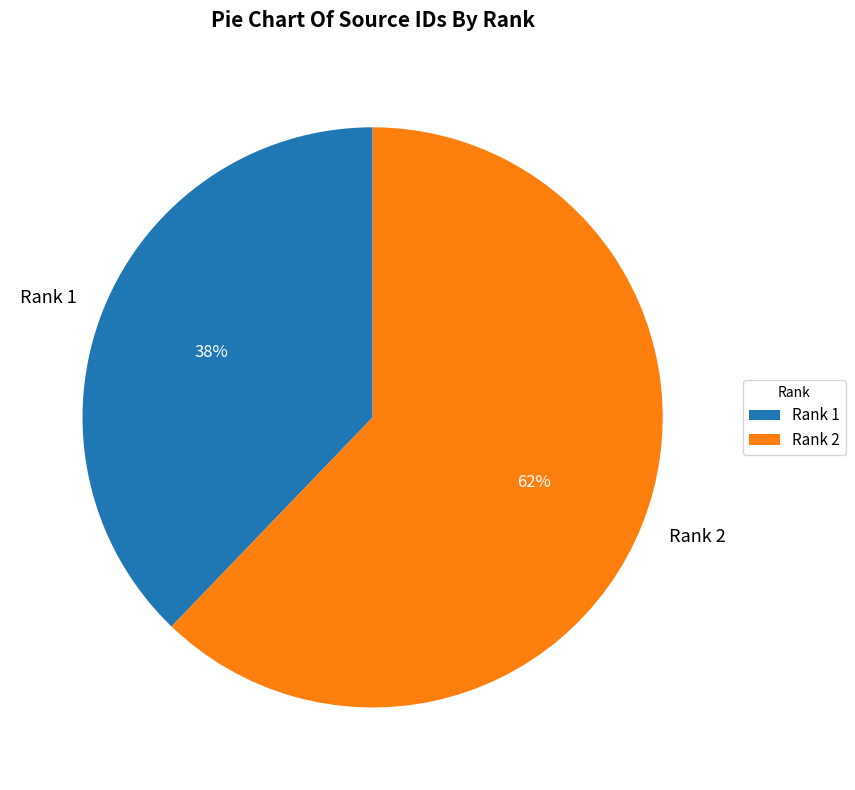

True or false: Rank 1 accounts for 38% of the total.

True